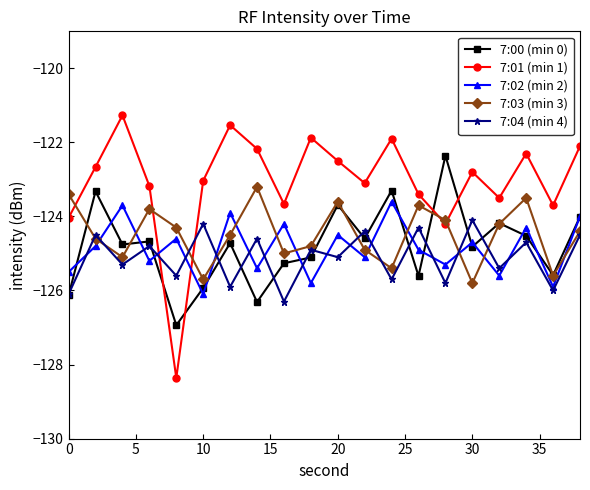

What is the smallest value displayed?

-128.4